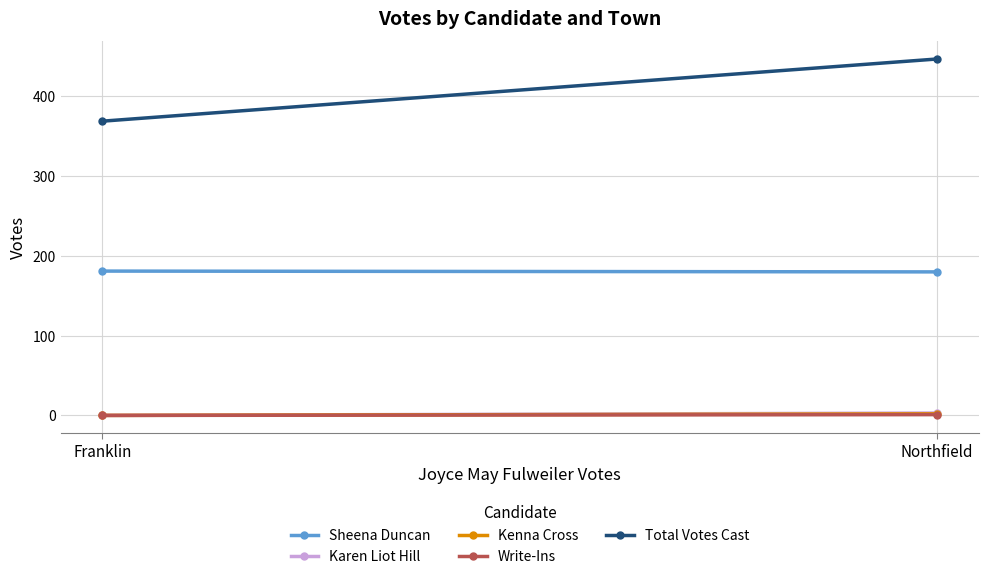

List the series in order of their peak value, highest first.

Total Votes Cast, Sheena Duncan, Karen Liot Hill, Kenna Cross, Write-Ins